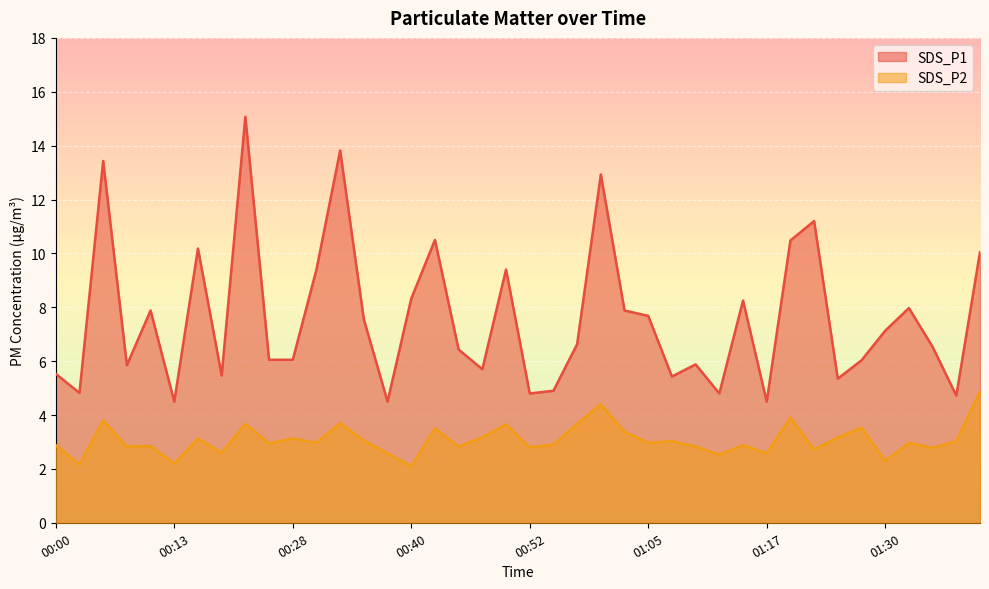

What is the difference between the second highest and second lowest values in the SDS_P1 series?

9.3